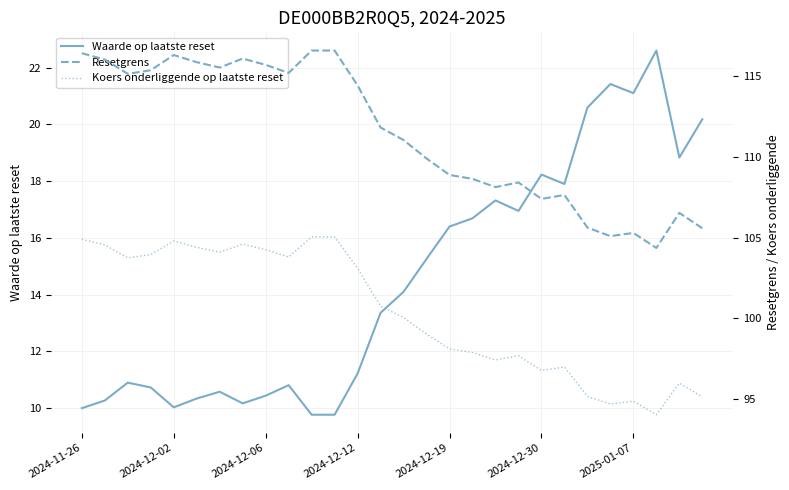

What is the greatest value displayed?

116.6